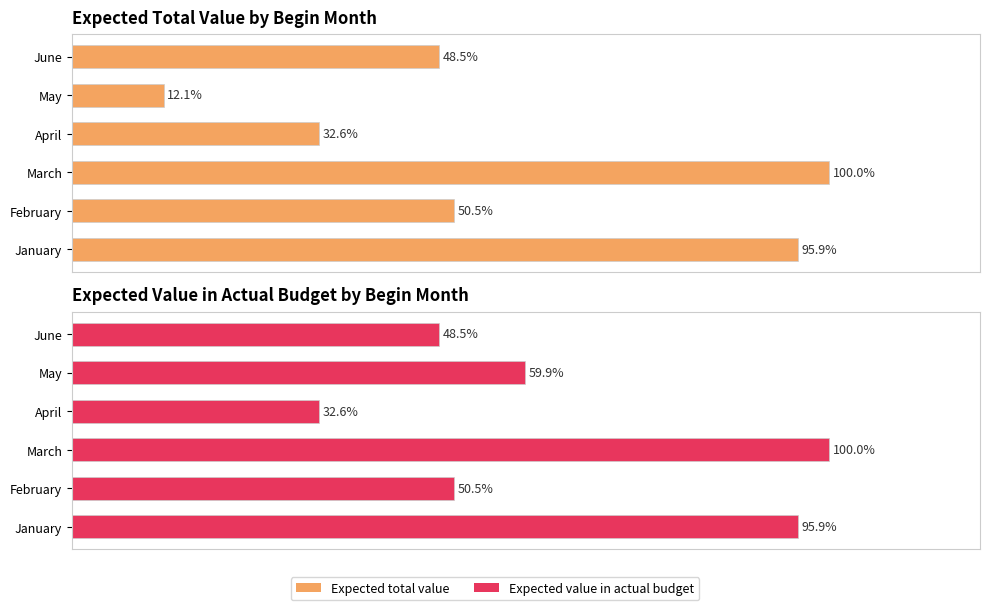

How many distinct data groups are displayed?

2